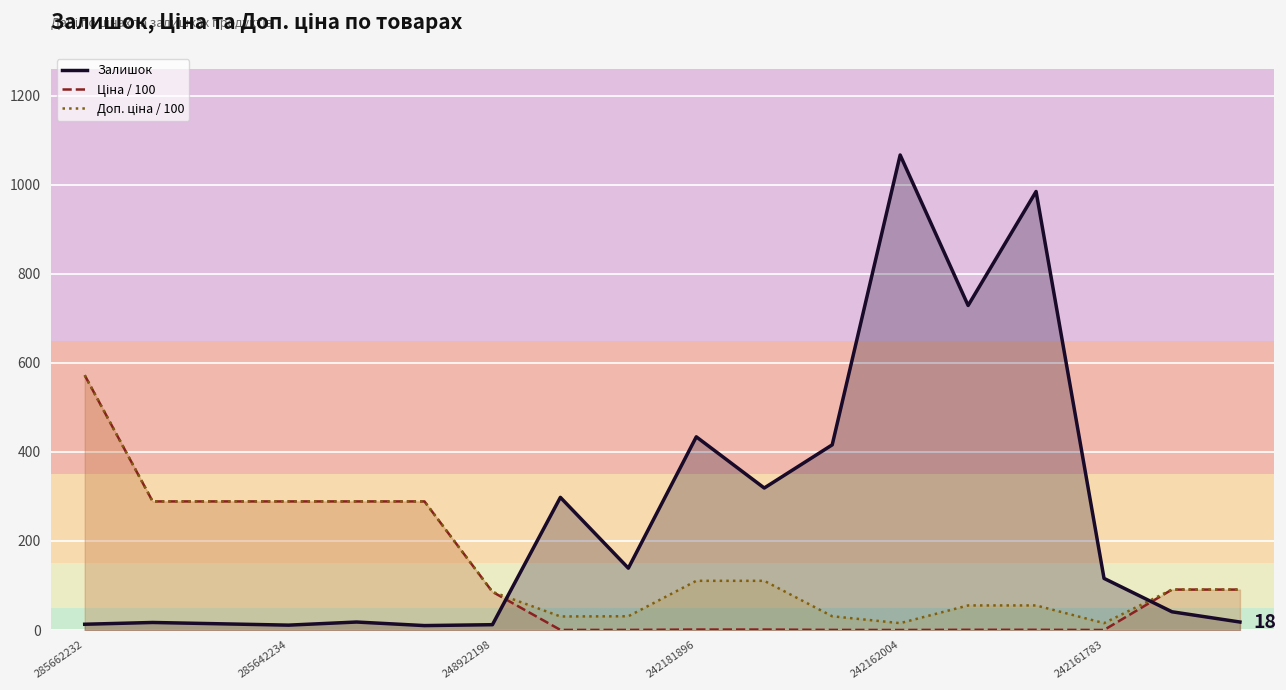

At which label does Залишок reach its peak?

242162004